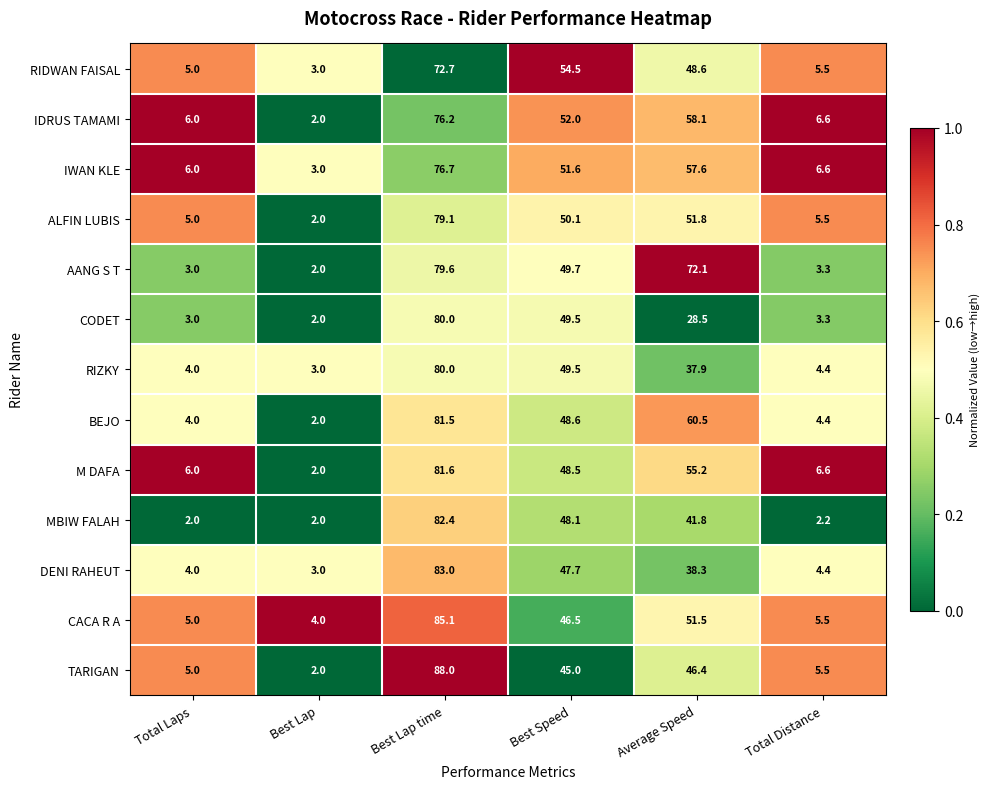

What is the difference between the highest and lowest values at Total Distance?

4.4